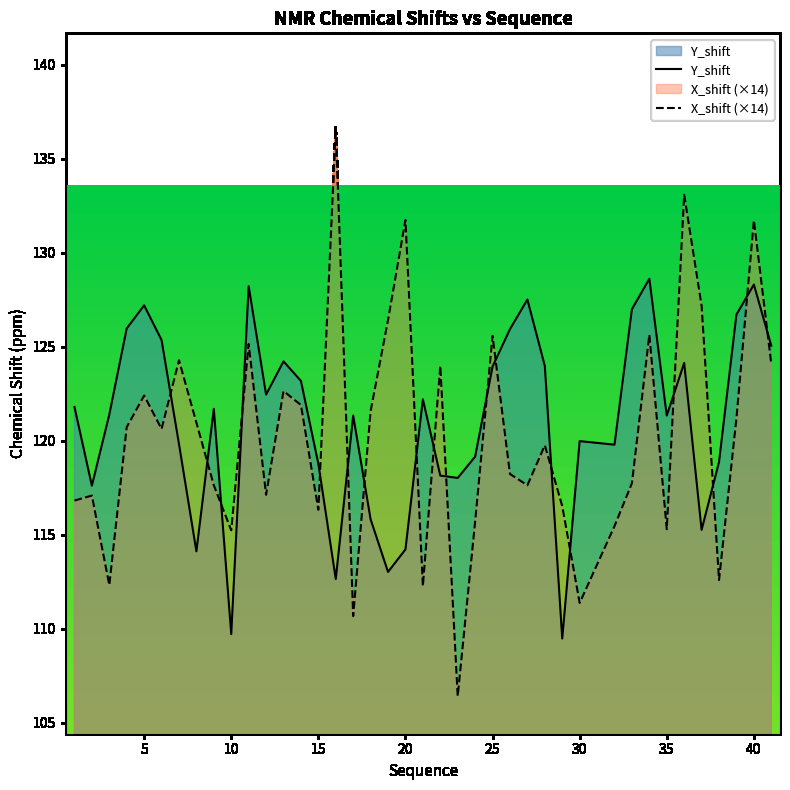

What is the approximate value of X_shift at 15?

116.3